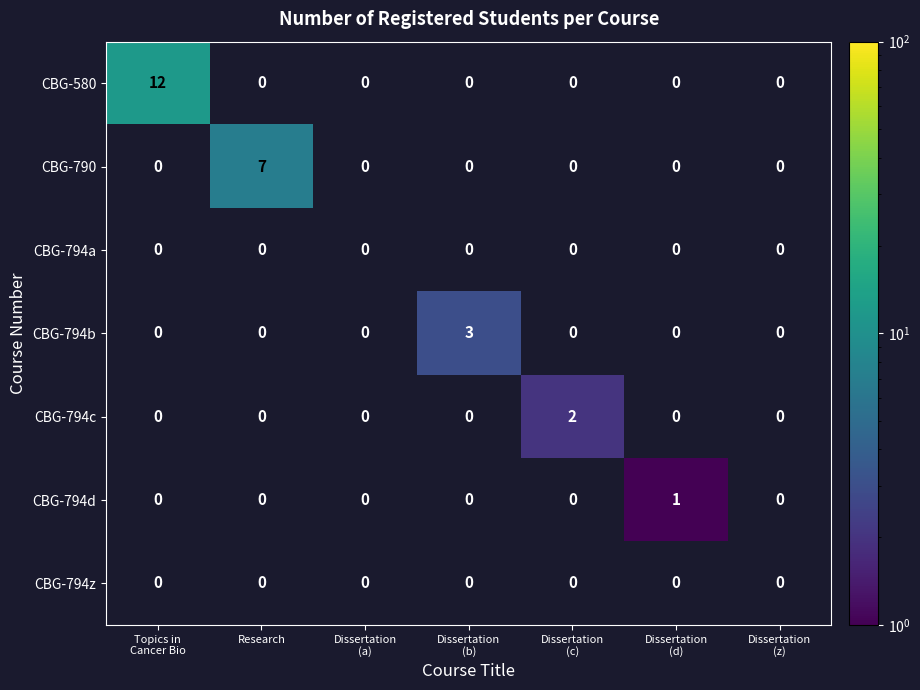

Count the number of categories in the chart.

7